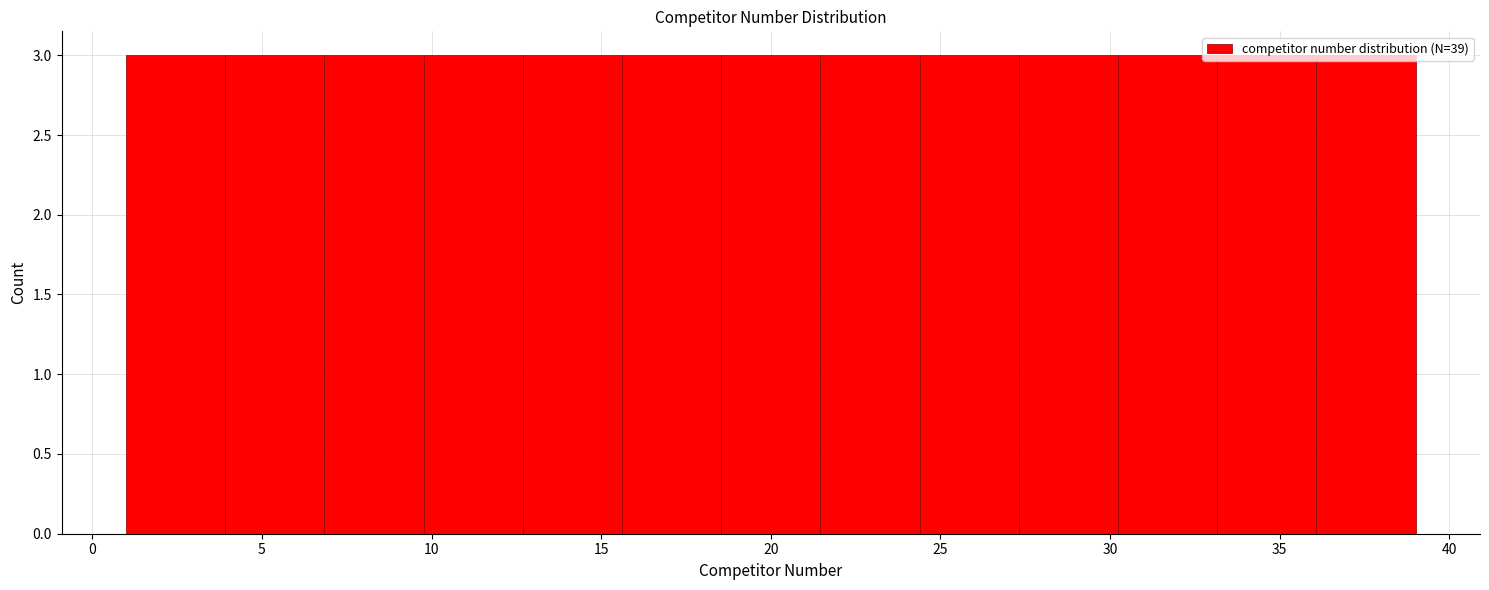

How tall is the bar that spans 7.0 to 10.0 on the x-axis? Neither the bar edges nor the heights are printed on the chart, so give them approximately, as read against the axes.

3